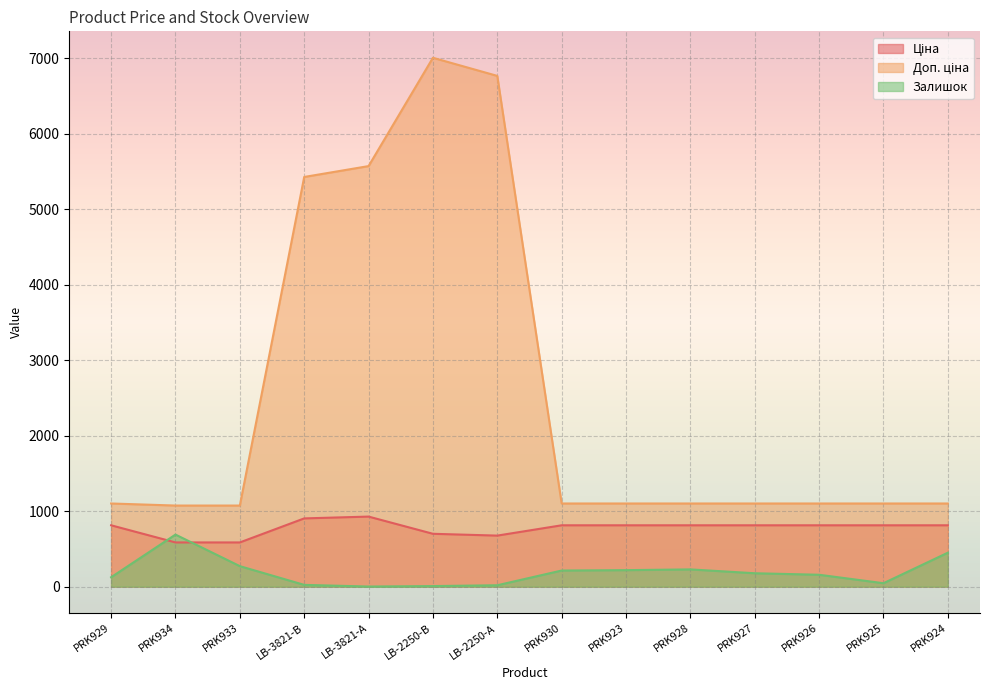

How many values in the Доп. ціна series exceed 1101?

12